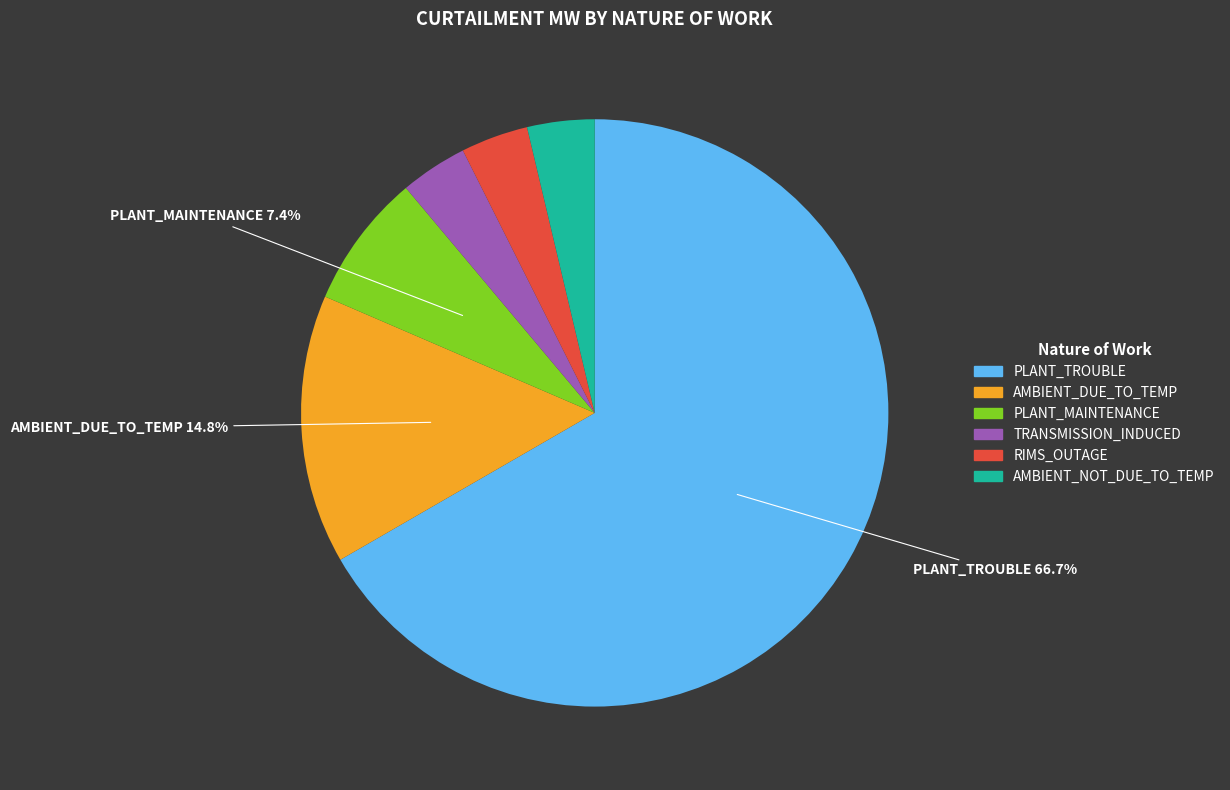

Does RIMS_OUTAGE account for over 50% of the chart?

No